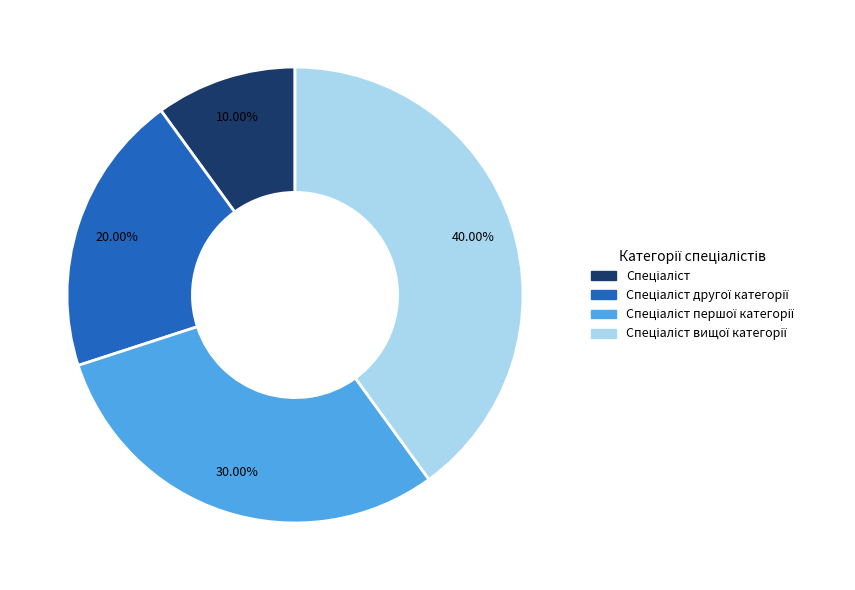

Is there any slice that represents more than half of the pie?

No